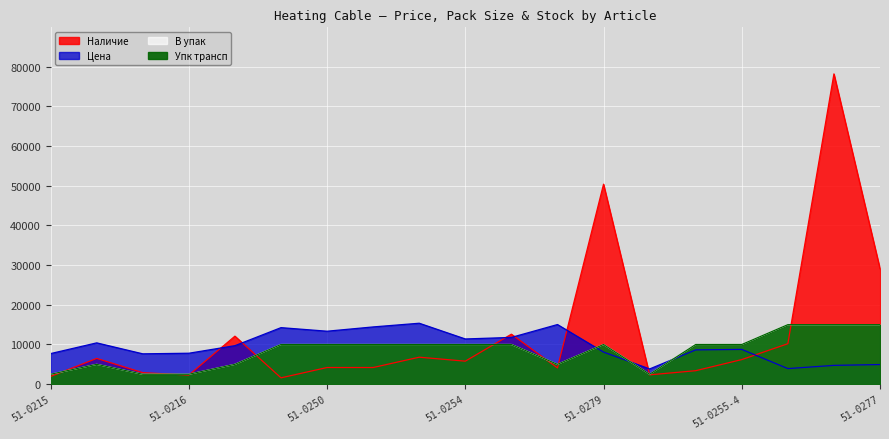

Count the number of data series in this chart.

4